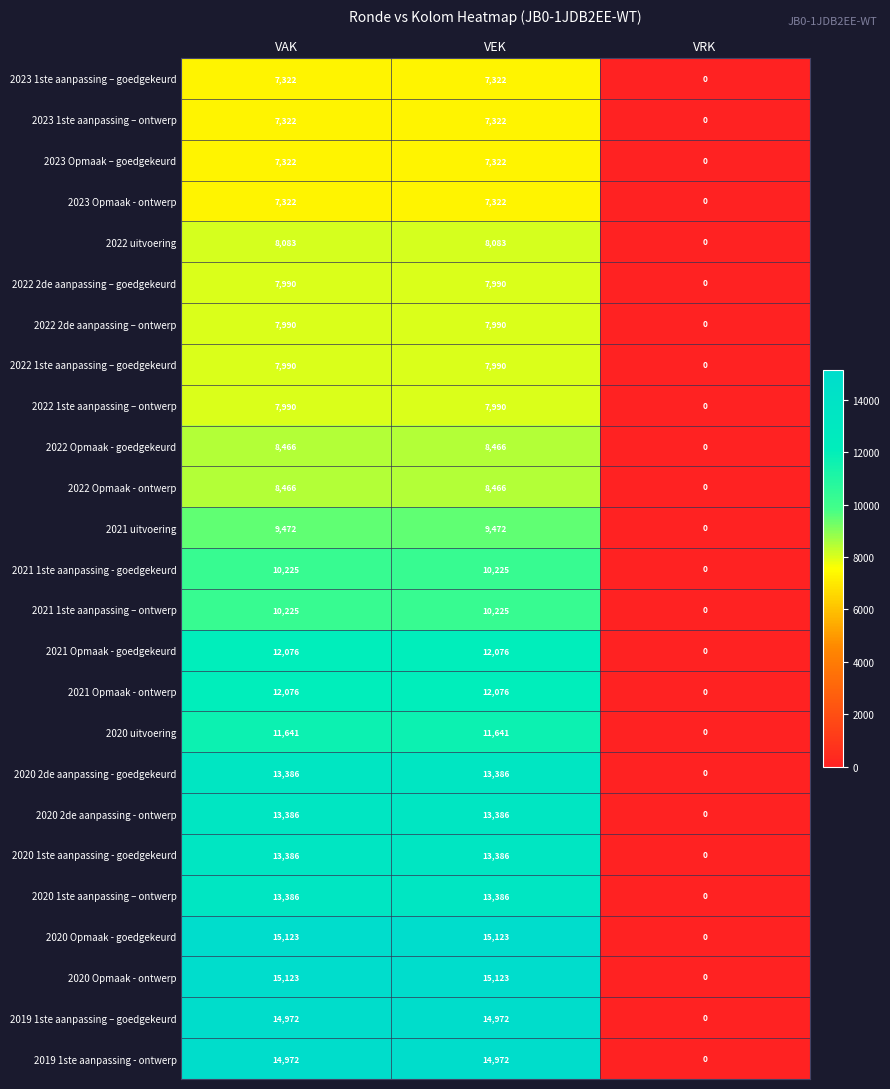

What is the average value of the 2020 2de aanpassing - ontwerp series?

8924